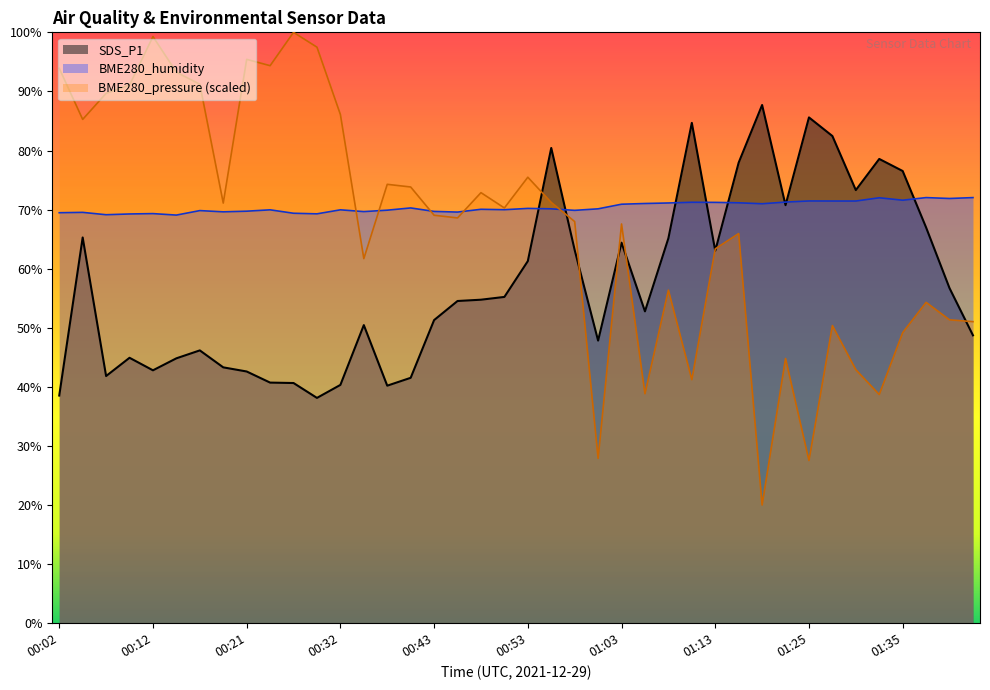

True or false: SDS_P1 has more than 2 points higher than both neighbors.

True